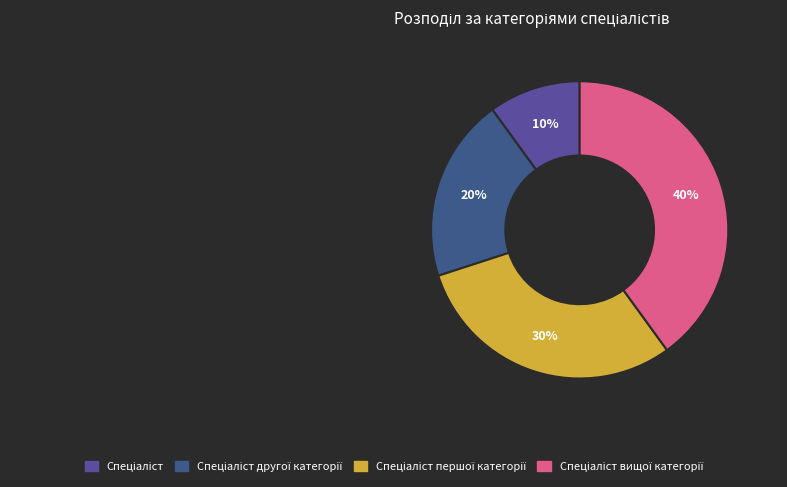

Combined, do Спеціаліст and Спеціаліст першої категорії account for over 50%?

No